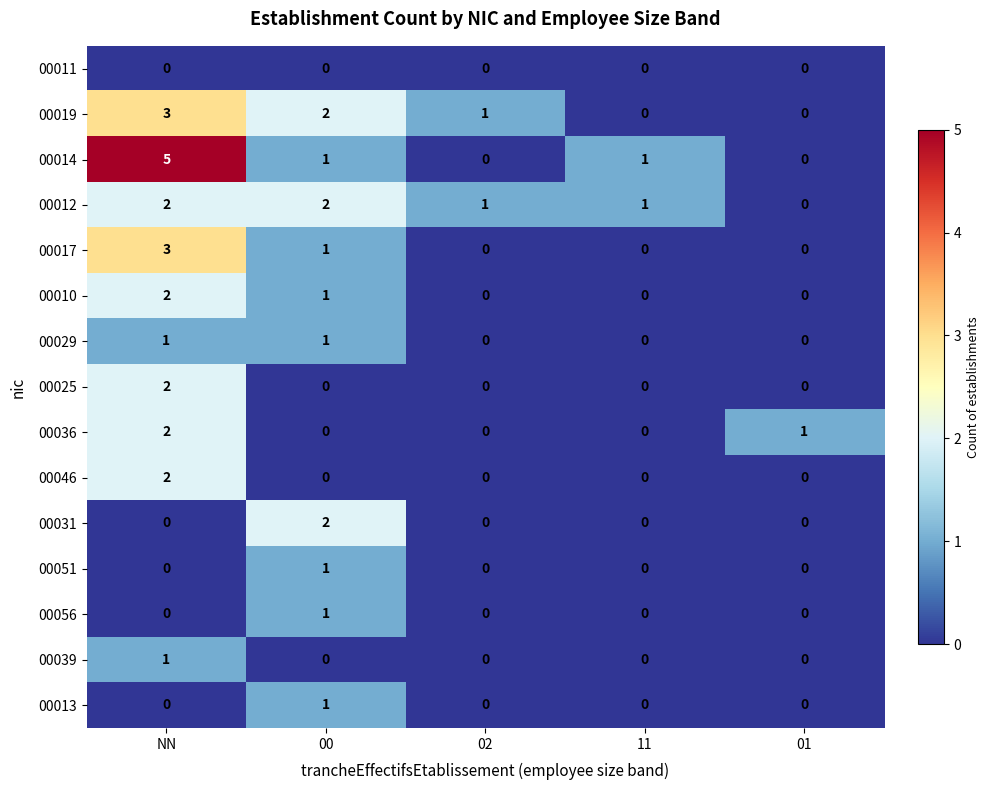

What is the maximum value shown in the chart?

5